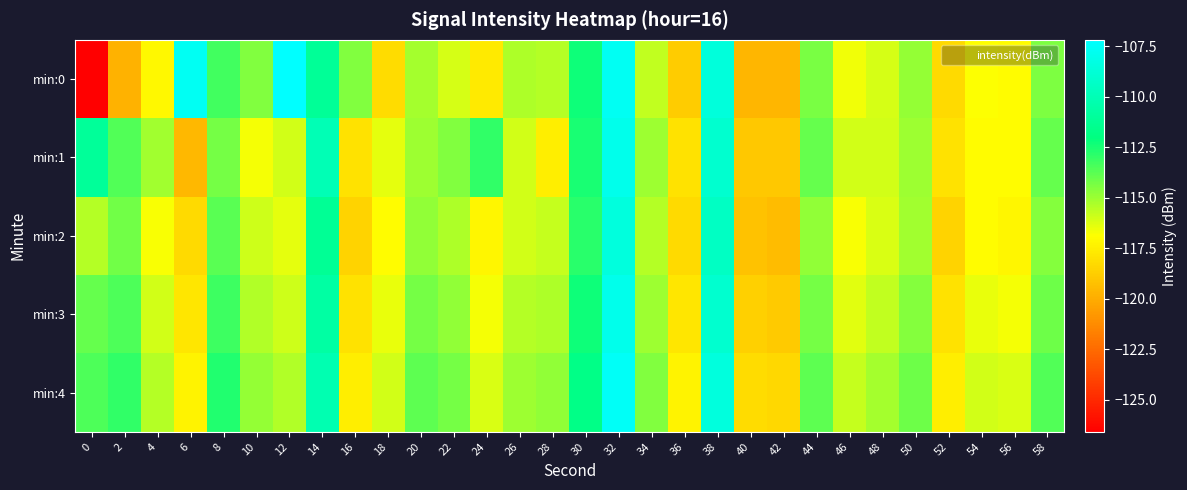

Which series has the largest range (max minus min)?

min:0